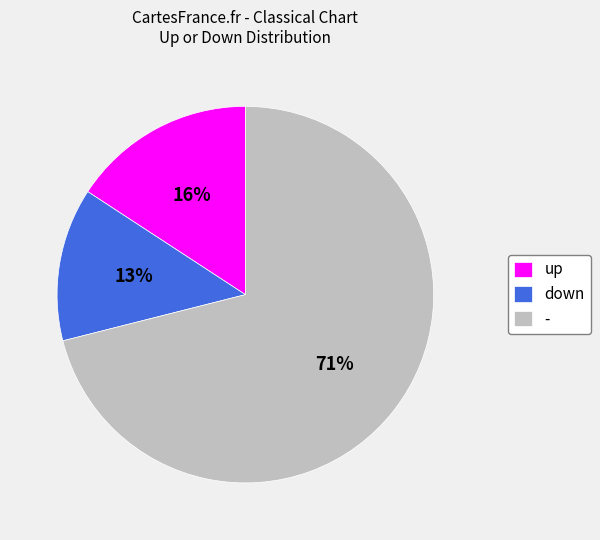

Count the number of slices in the pie.

3